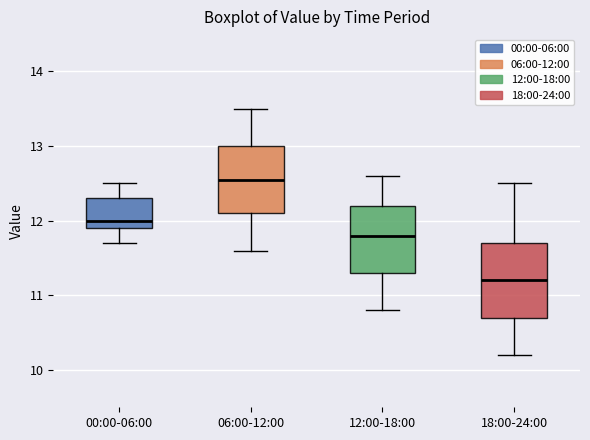

Where does the median line of the box for 12:00-18:00 sit on the y-axis? The values are not printed on the chart, so give them approximately, as read against the axis.

11.8